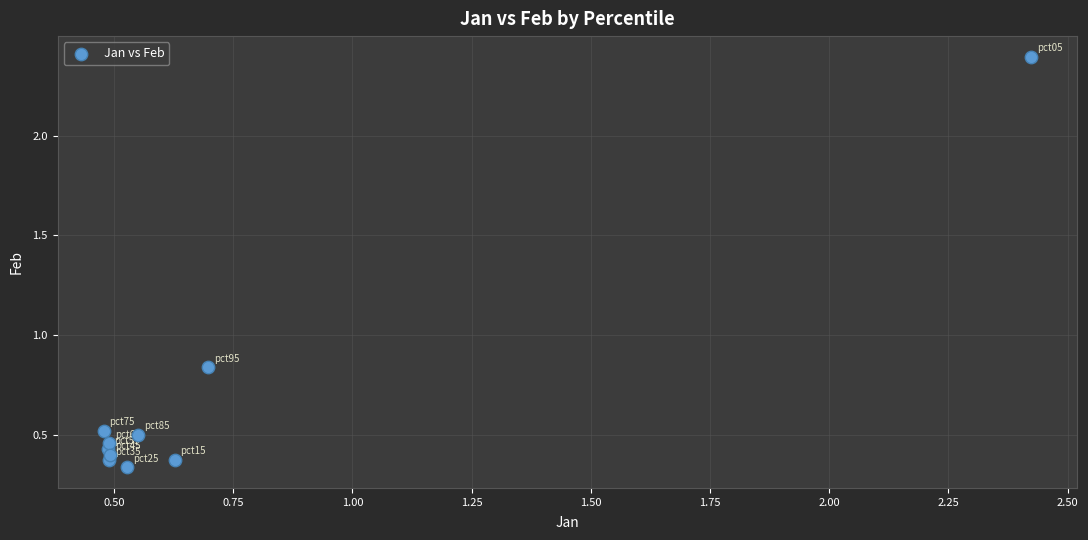

What is the range of Y values (max minus min)?

2.1